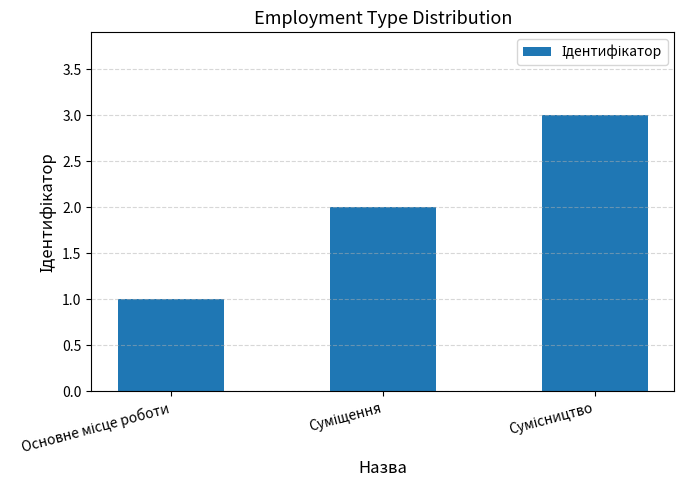

What is the maximum value shown in the chart?

3